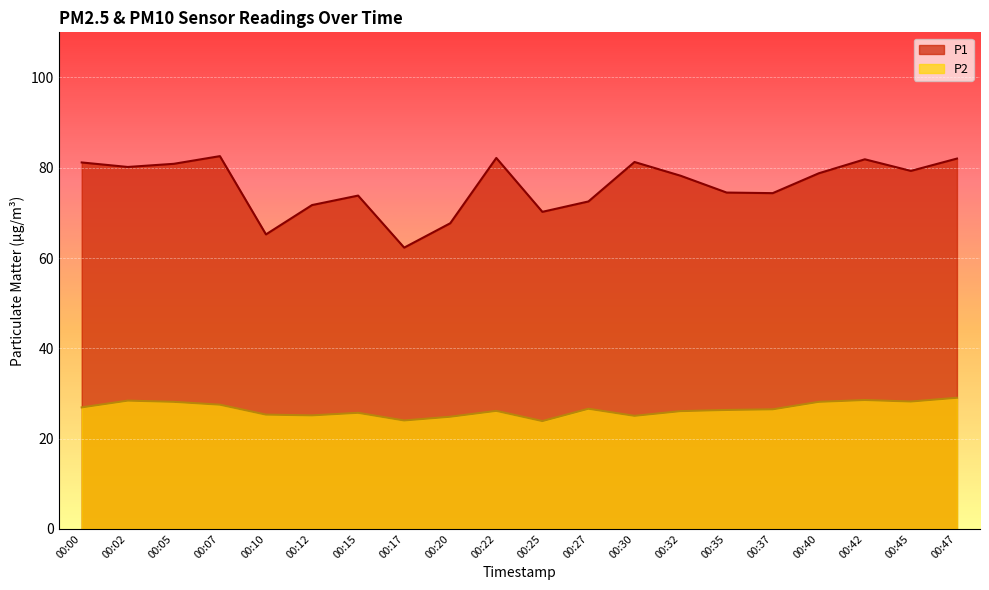

What is the value of the P2 point at the 10th from the left?

26.1